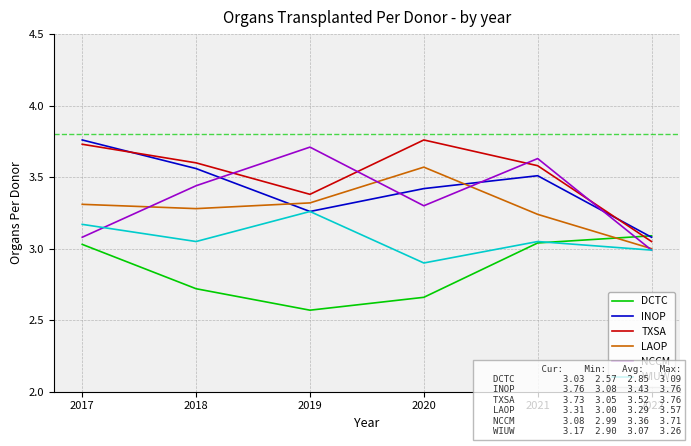

What is the minimum value shown in the chart?

2.6